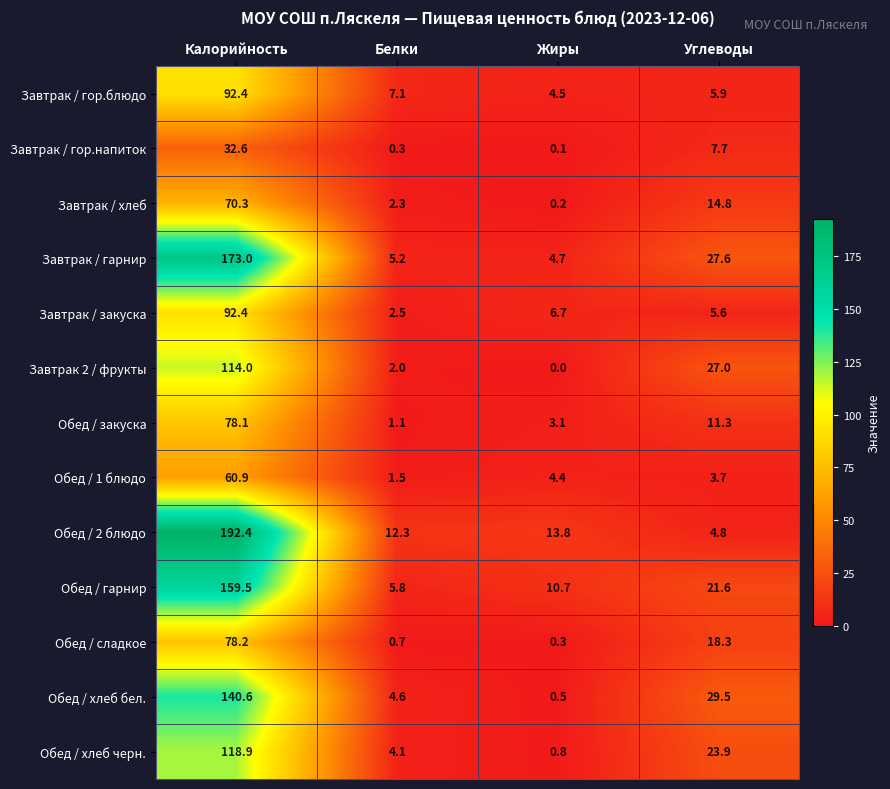

Where does the Обед / хлеб бел. series first go above 29?

Калорийность